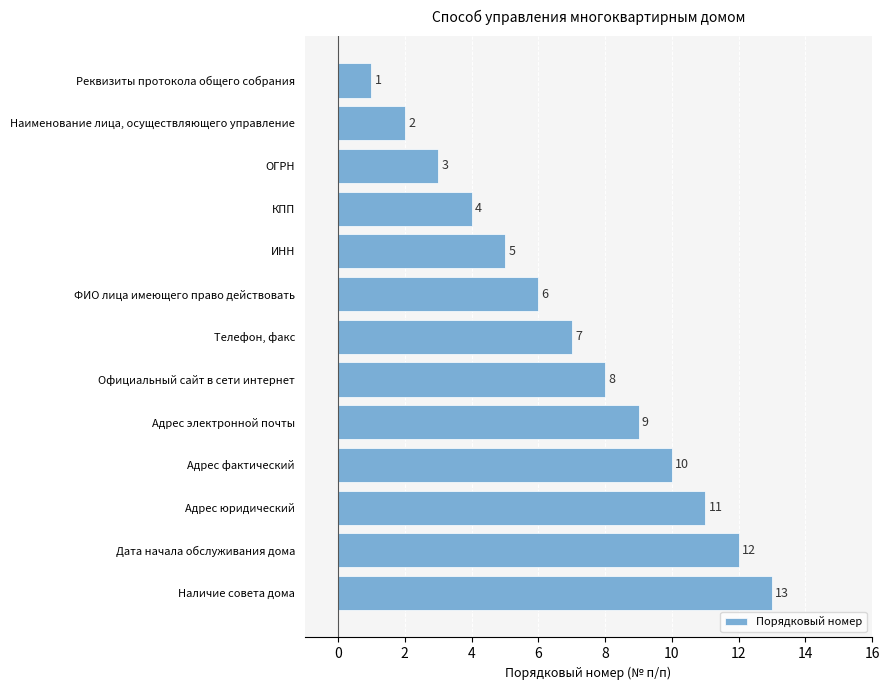

Is it true that the value at ИНН is 5?

True